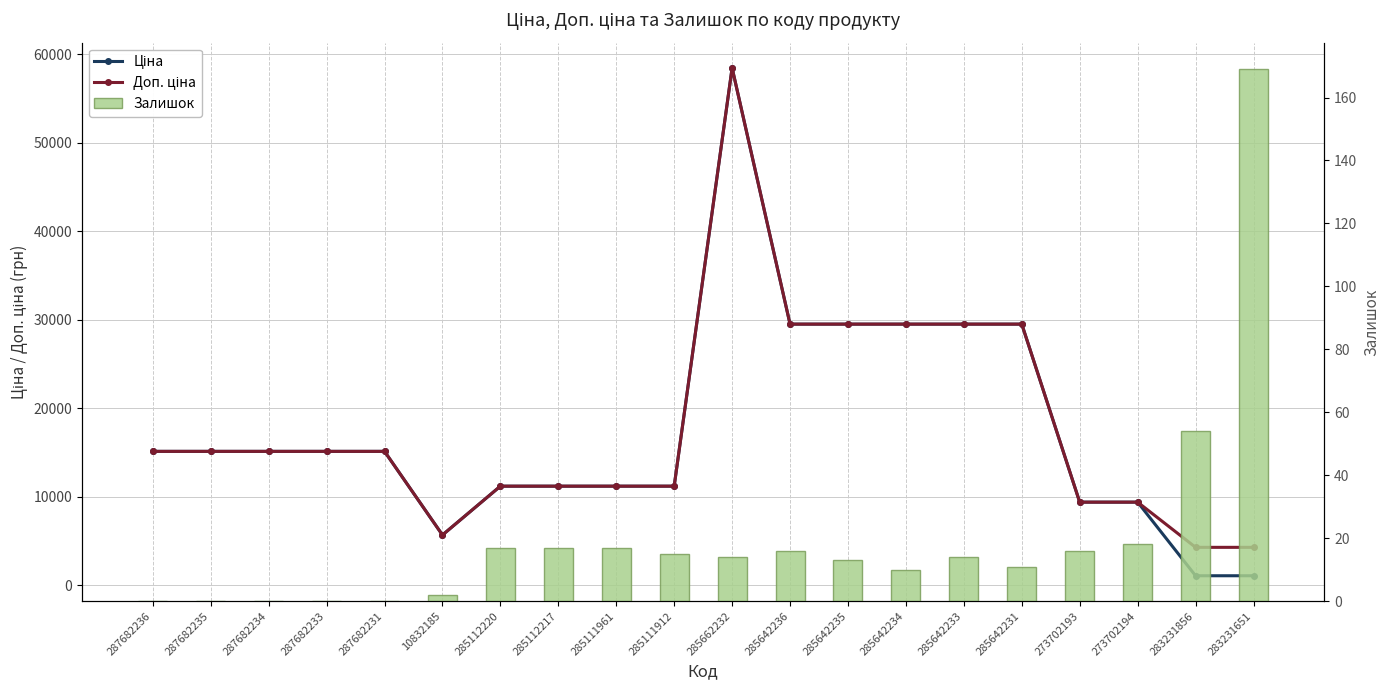

What is the difference between the highest and lowest values at 287682235?

15120.0